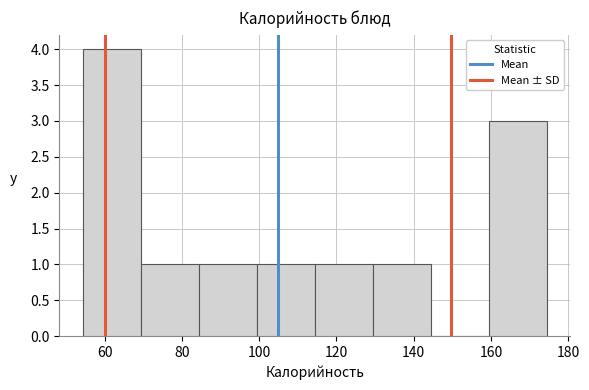

Reading left to right, list every bar in this chart as the range it spans on the x-axis followed by its height. Neither the bar edges nor the heights are printed on the chart, so give them approximately, as read against the axes.

54 to 70: 4
70 to 84: 1
84 to 100: 1
100 to 114: 1
114 to 130: 1
130 to 144: 1
144 to 160: 0
160 to 174: 3